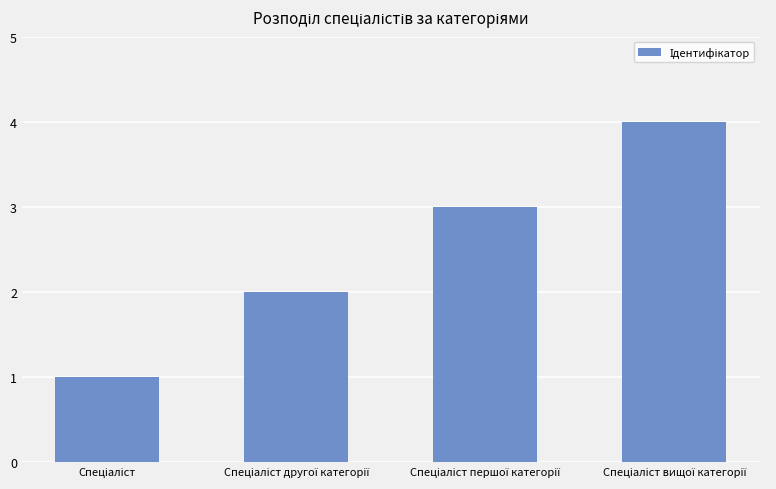

What is the difference between the maximum and minimum values?

3